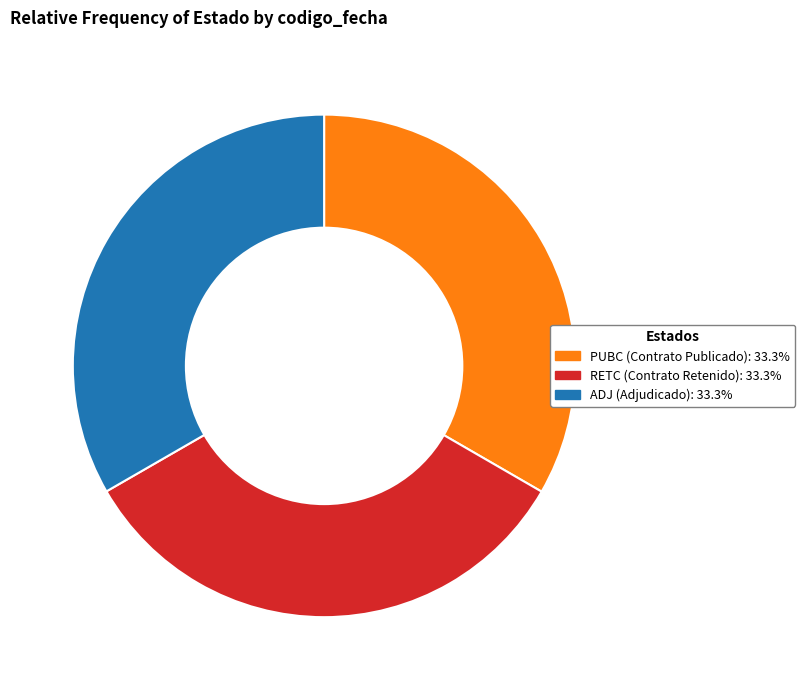

Is the sum of PUBC and RETC greater than half?

Yes